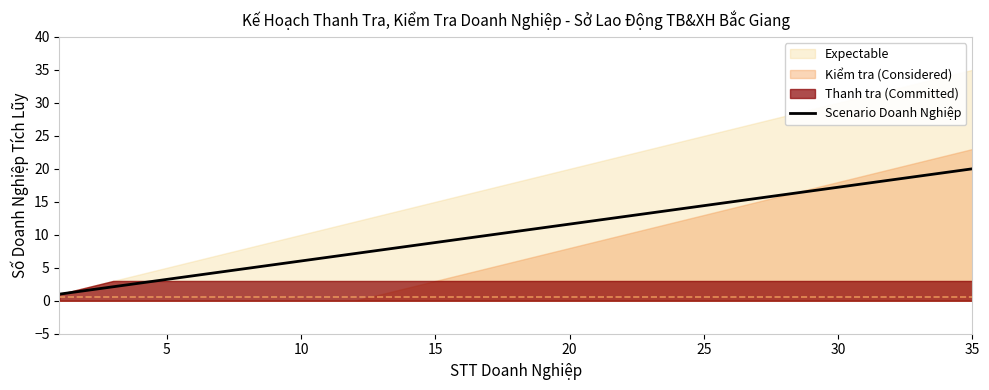

True or false: the data shows 8.7 at 8.

False